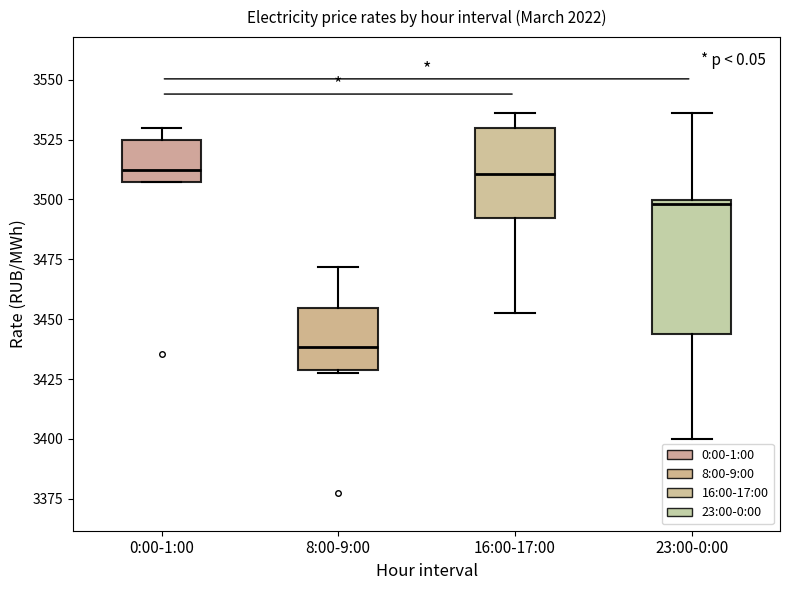

Where is the upper edge of the box for 16:00-17:00 on the y-axis? The values are not printed on the chart, so give them approximately, as read against the axis.

3530